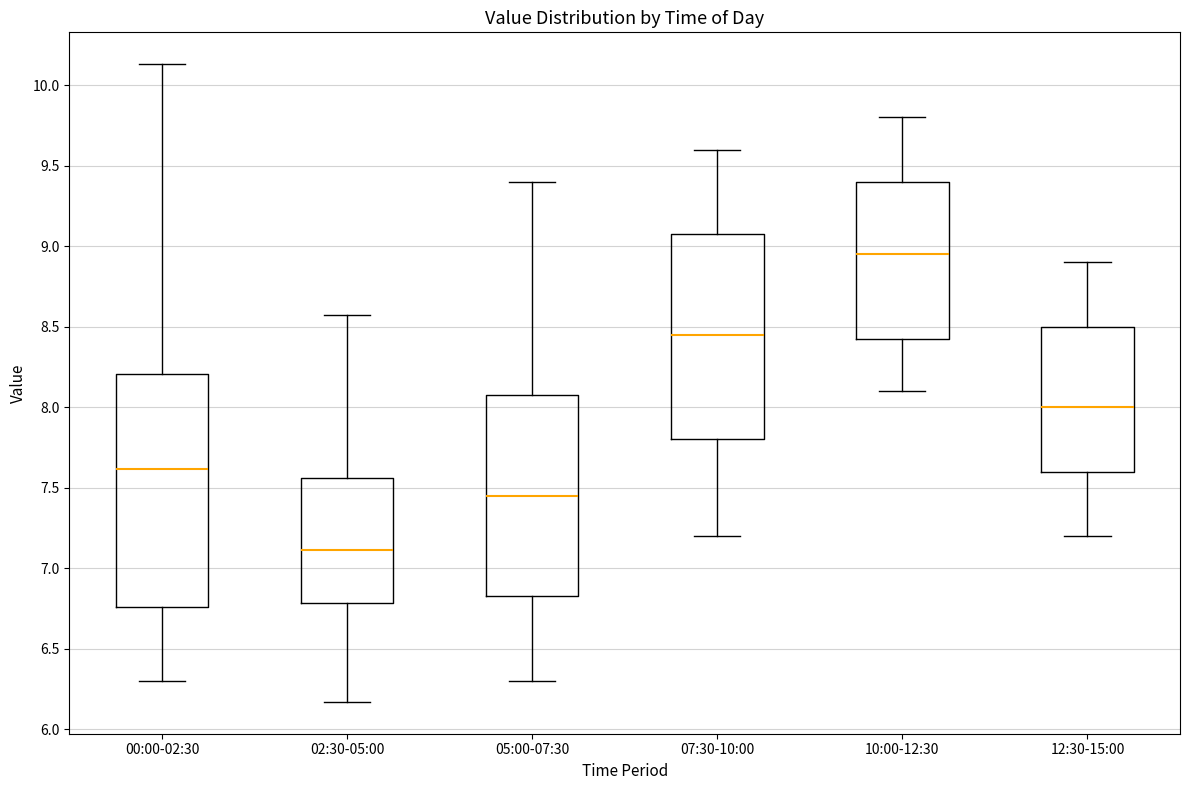

Where is the lower edge of the box for 00:00-02:30 on the y-axis? The values are not printed on the chart, so give them approximately, as read against the axis.

6.75